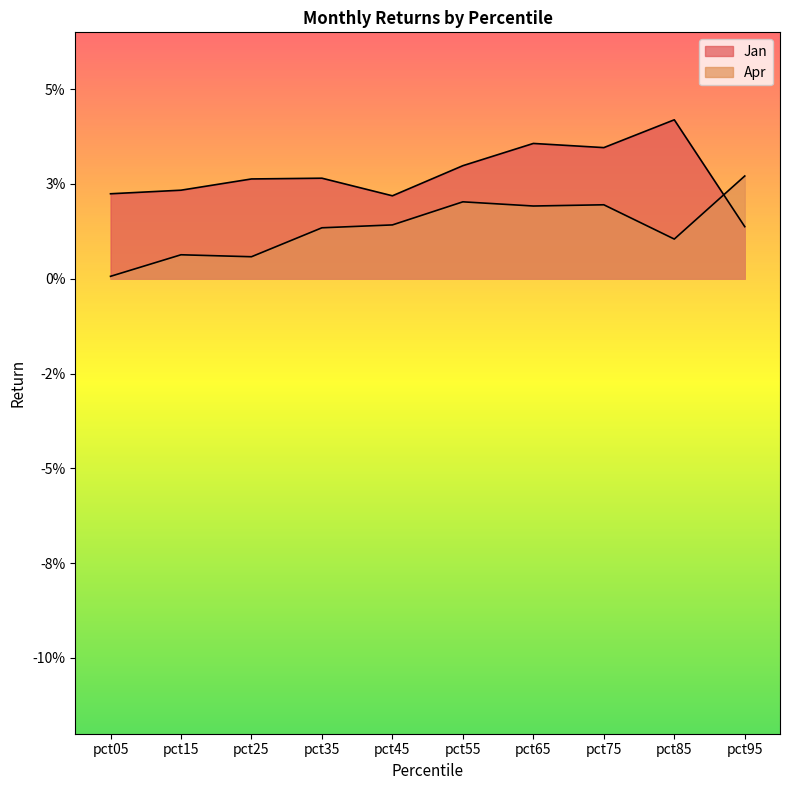

At which category is the sum across all series the highest?

pct65